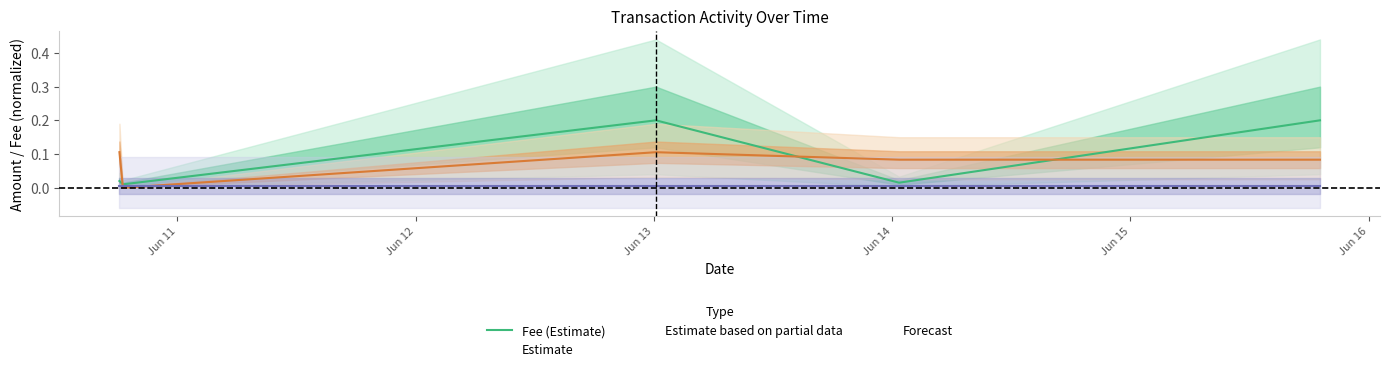

True or false: there are more than 0 points higher than both neighbors.

True